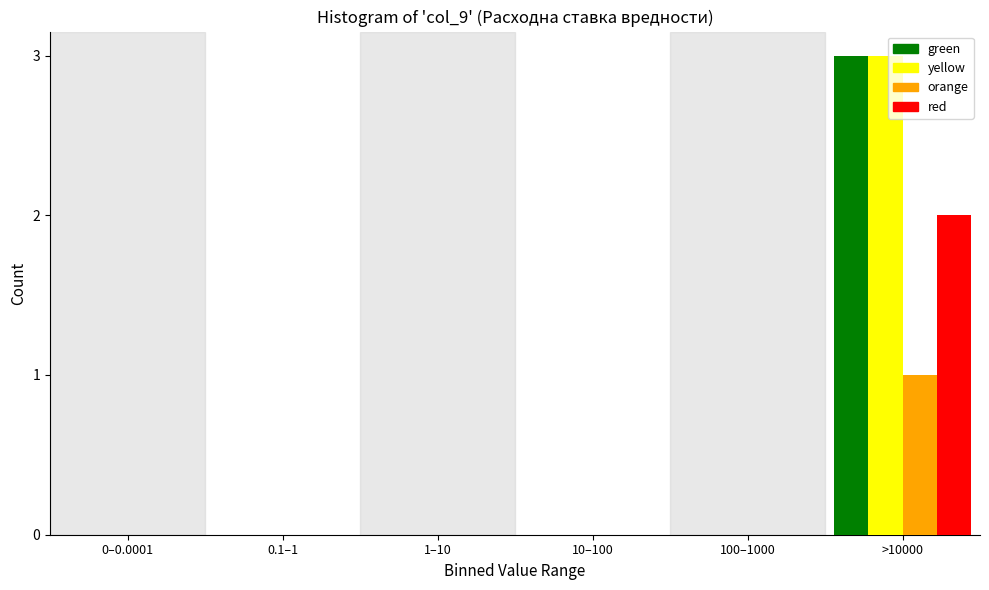

True or false: green has a value of 0 at 1–10.

True